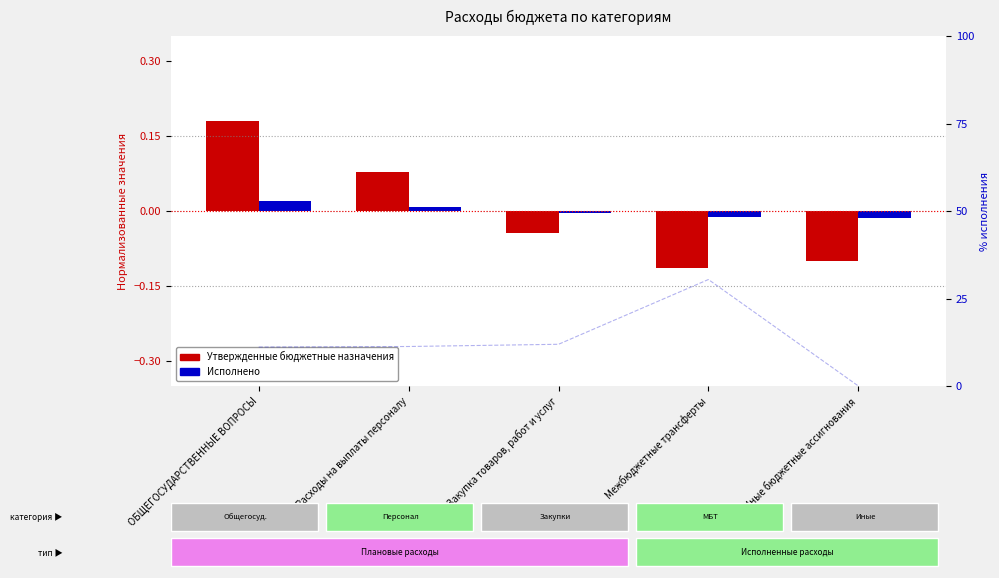

How many data points does each series have?

5